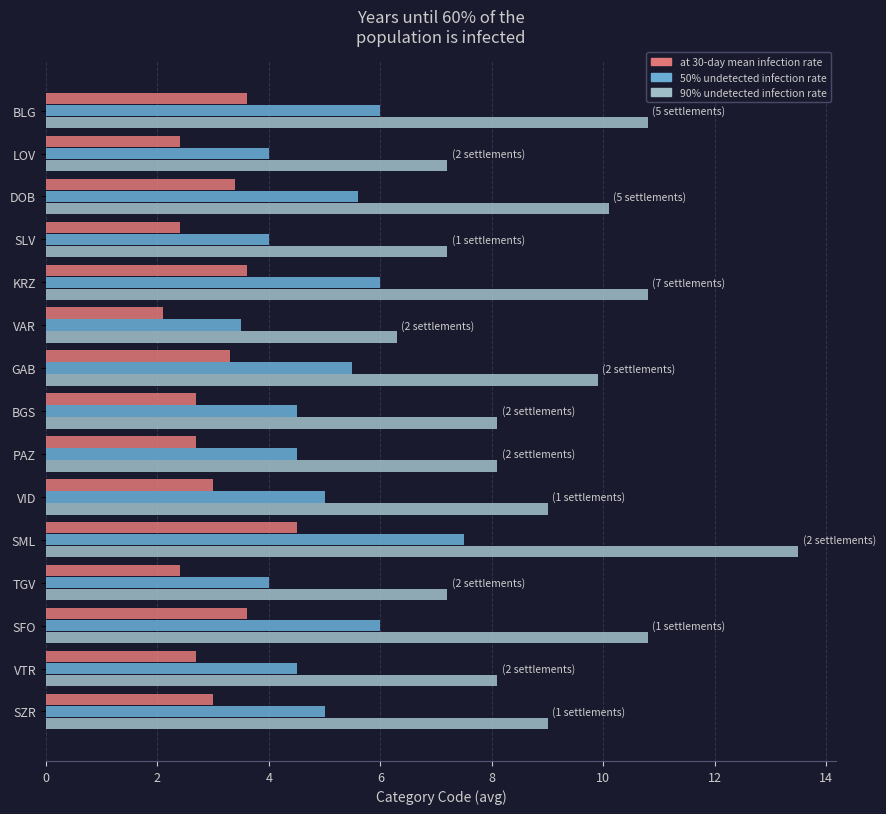

Is it true that at 30-day mean infection rate equals 3.4 at TGV?

False